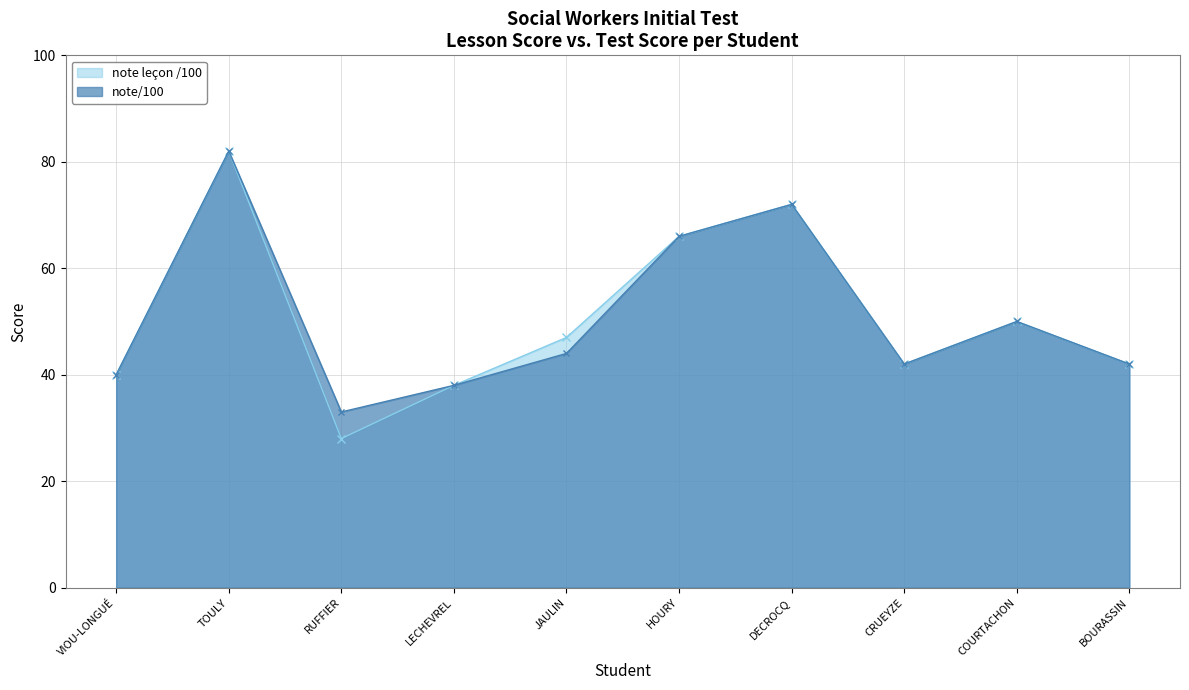

What are all the series names shown in the legend?

note leçon /100, note/100